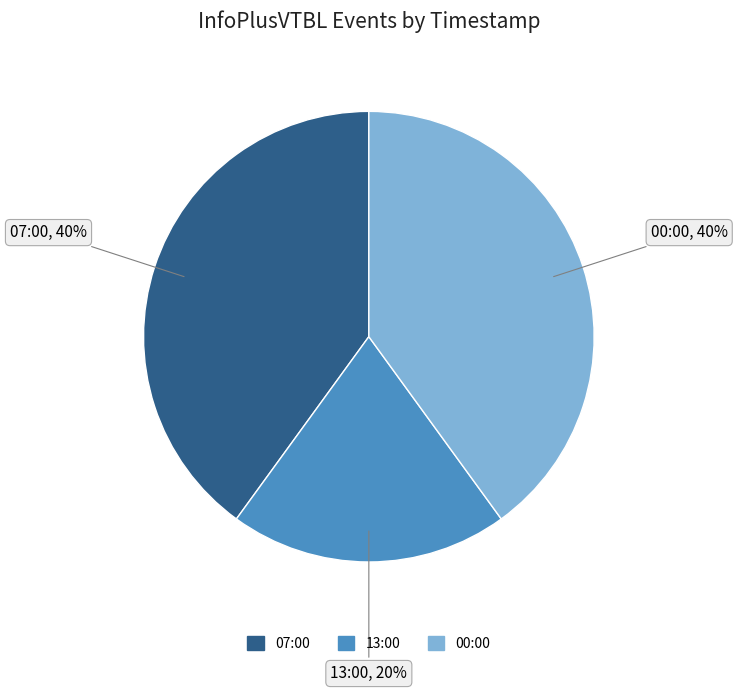

Is there any slice that represents more than half of the pie?

No